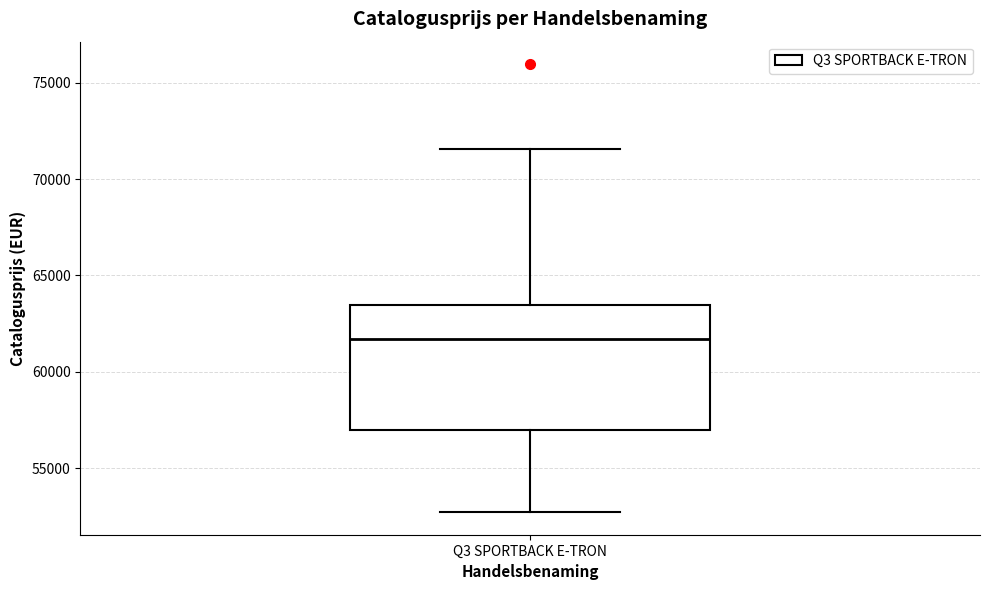

Where does the median line of the box for Q3 SPORTBACK E-TRON sit on the y-axis? The values are not printed on the chart, so give them approximately, as read against the axis.

61500